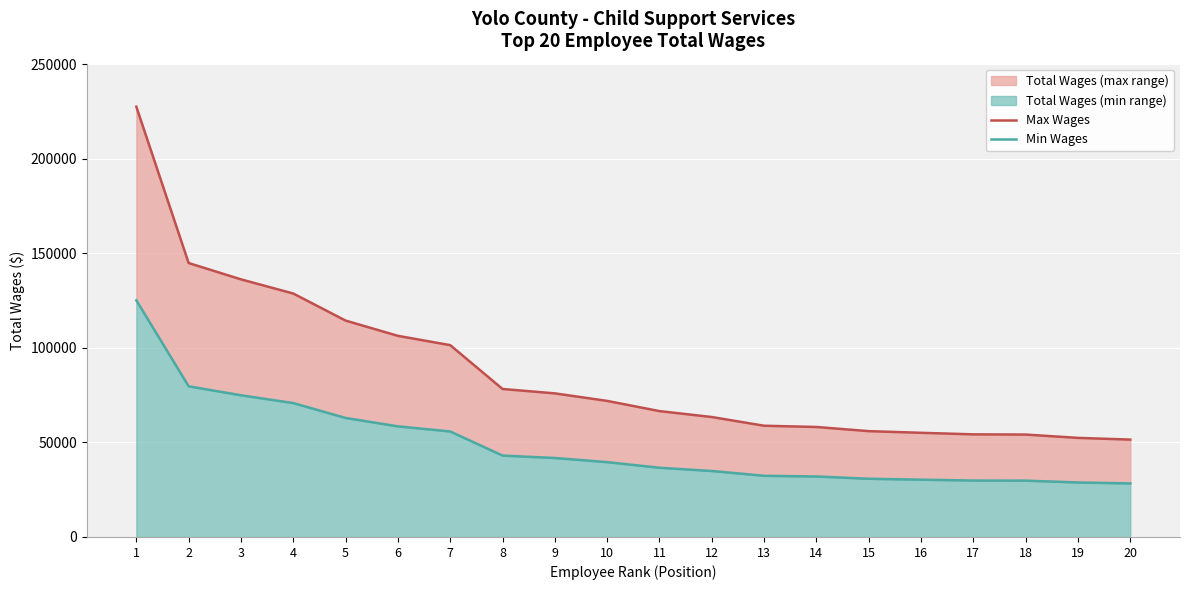

Rank the series by their average value, from highest to lowest.

Max Wages, Min Wages